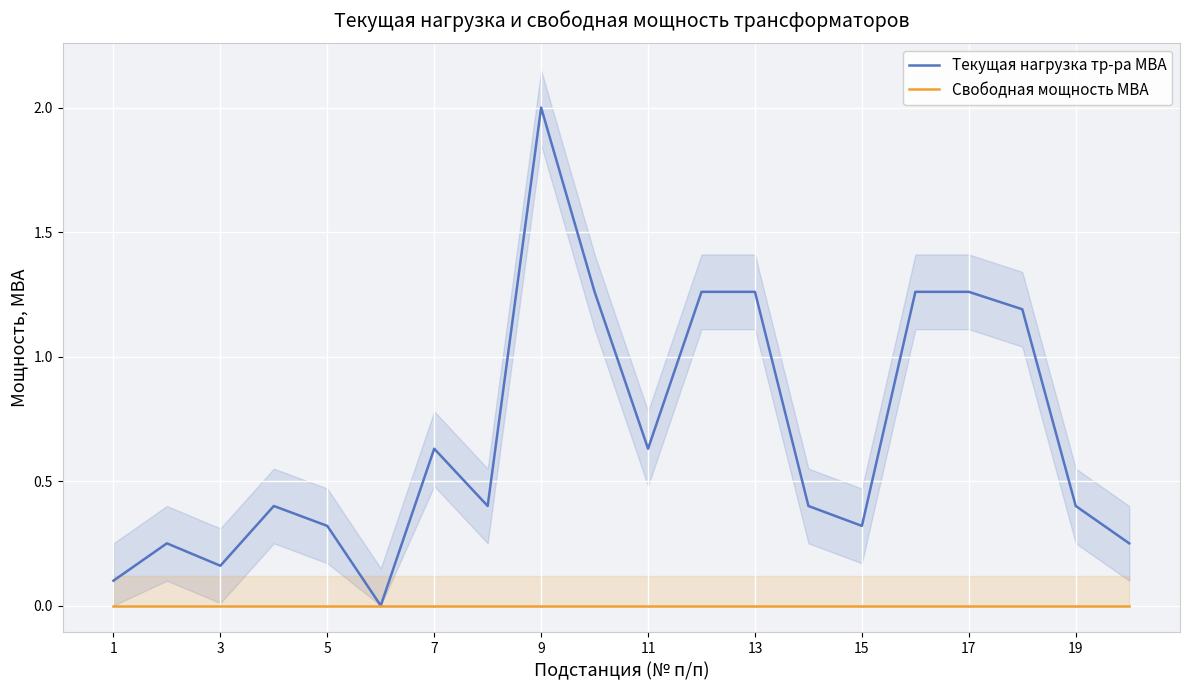

True or false: Текущая нагрузка тр-ра МВА has more than 0 interior local peaks.

True